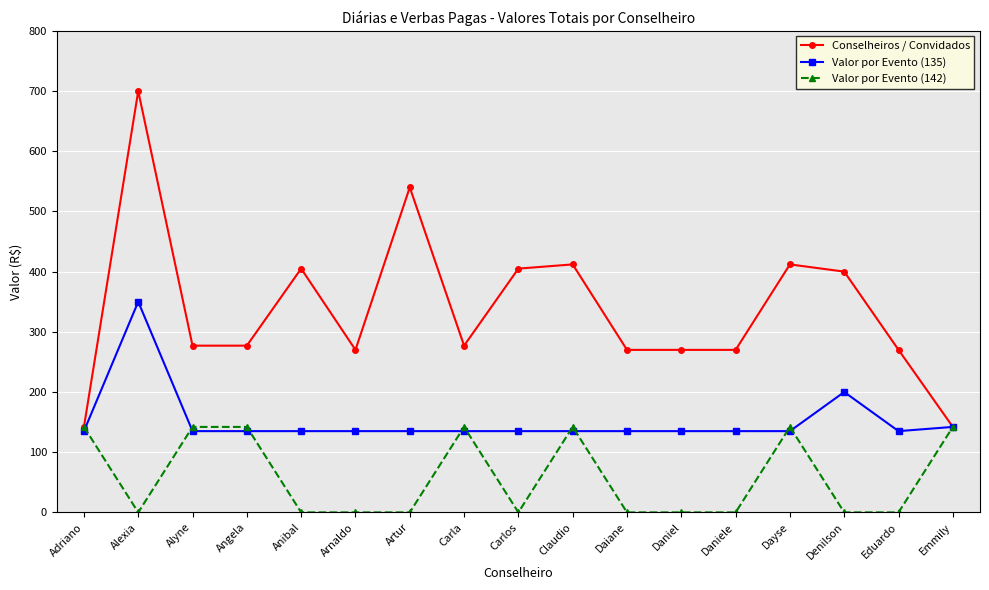

Is the value of Conselheiros / Convidados at Eduardo greater than the value of Valor por Evento (142) at Artur?

Yes